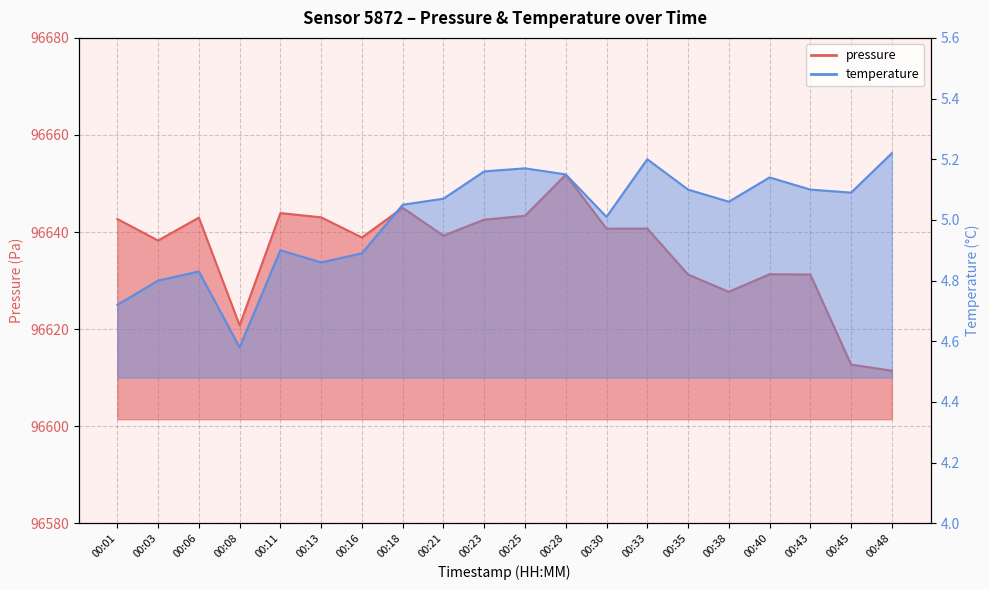

Does the chart display data point markers on the line(s)?

No